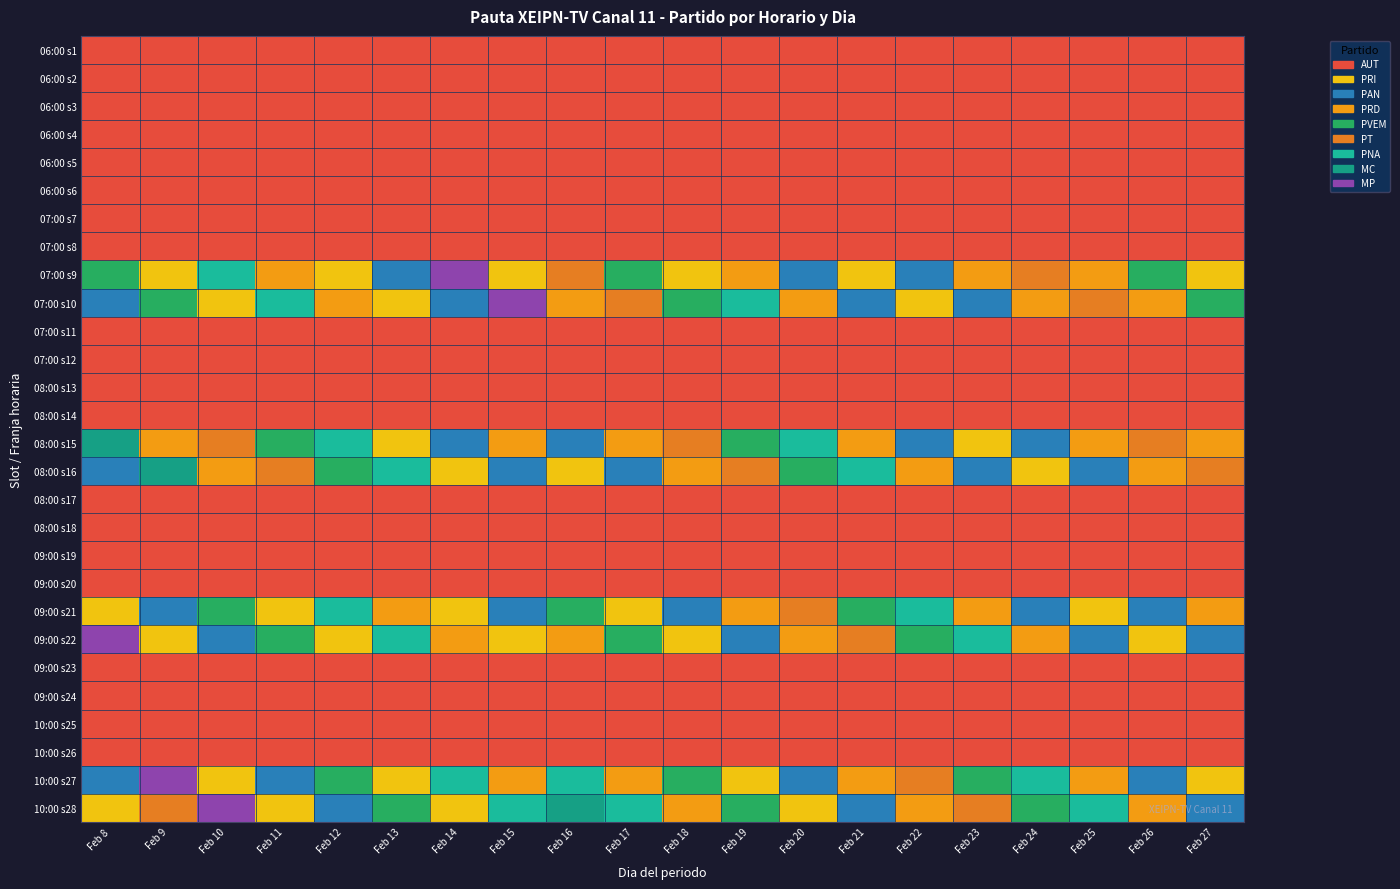

What is the greatest value displayed?

8